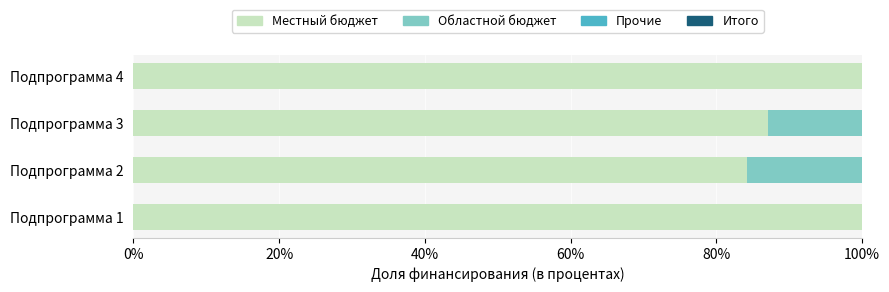

What is the total value across all series at Подпрограмма 3?

100.0